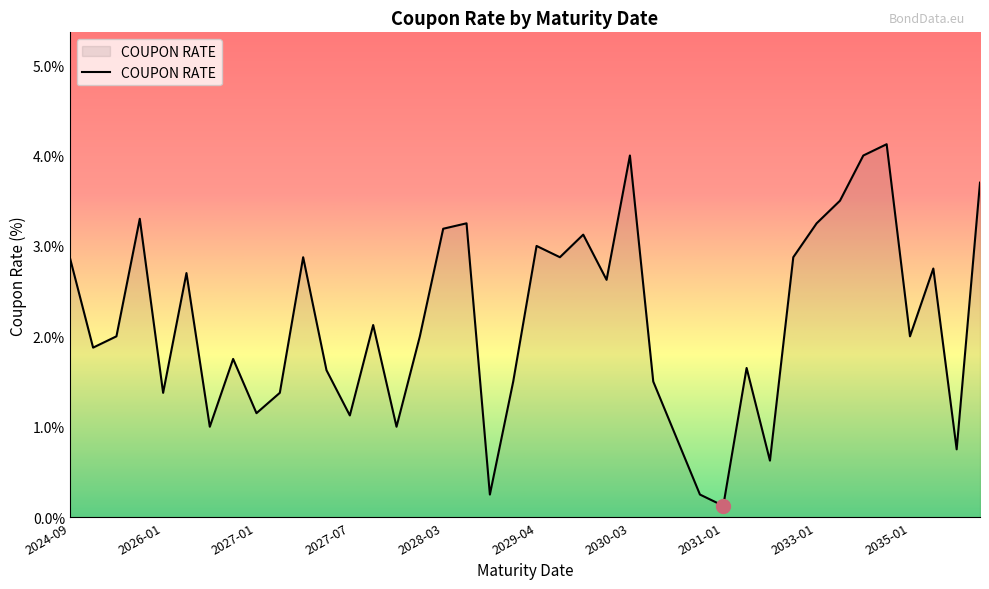

What is the difference between the maximum and minimum values?

4.0